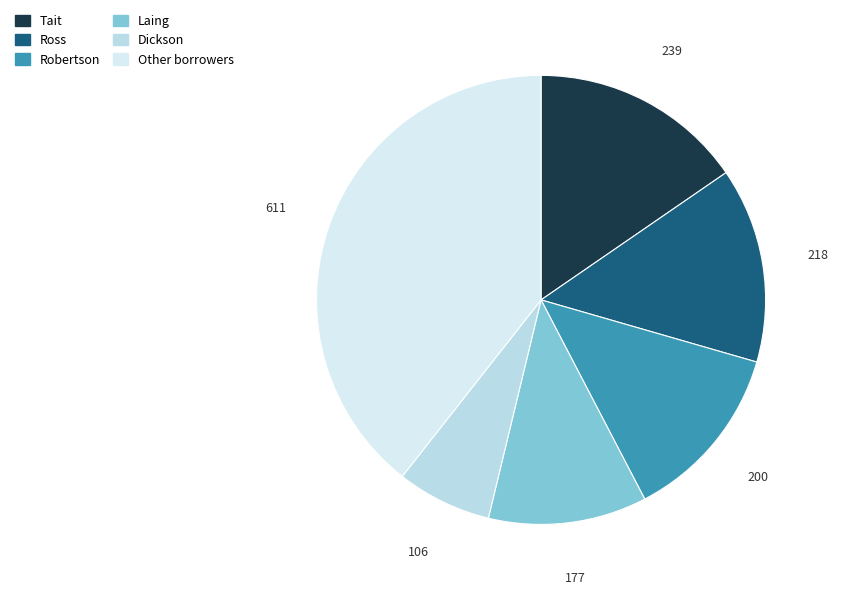

Is there any slice that represents more than half of the pie?

No